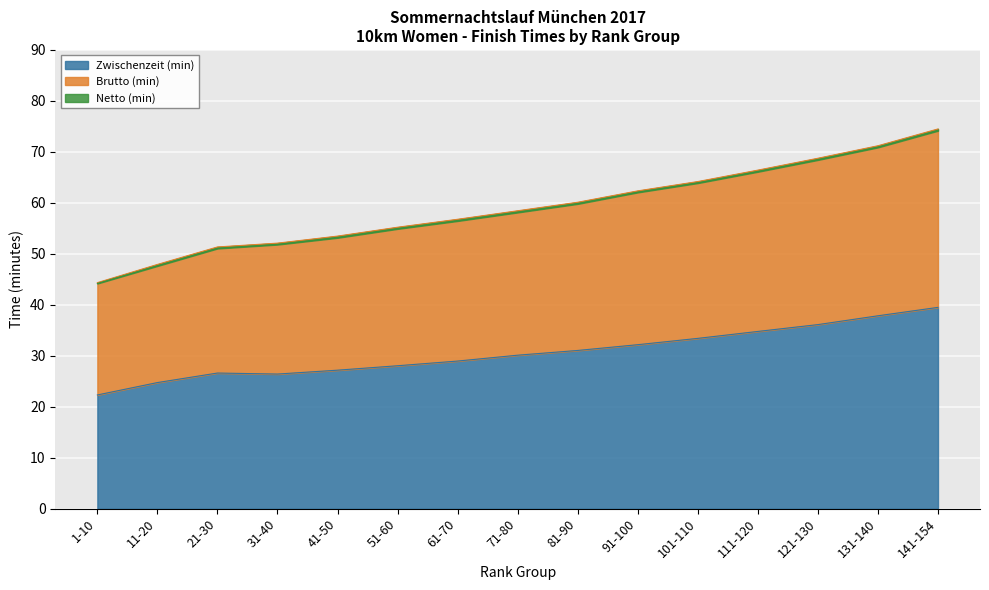

What is the total value across all series at 121-130?

173.3